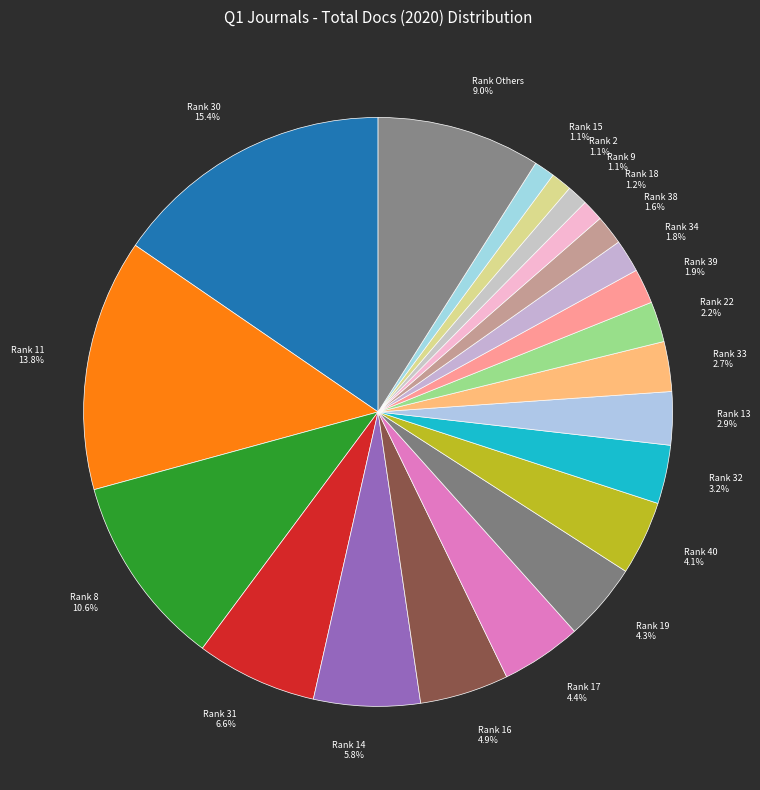

Is there a majority slice in this chart?

No